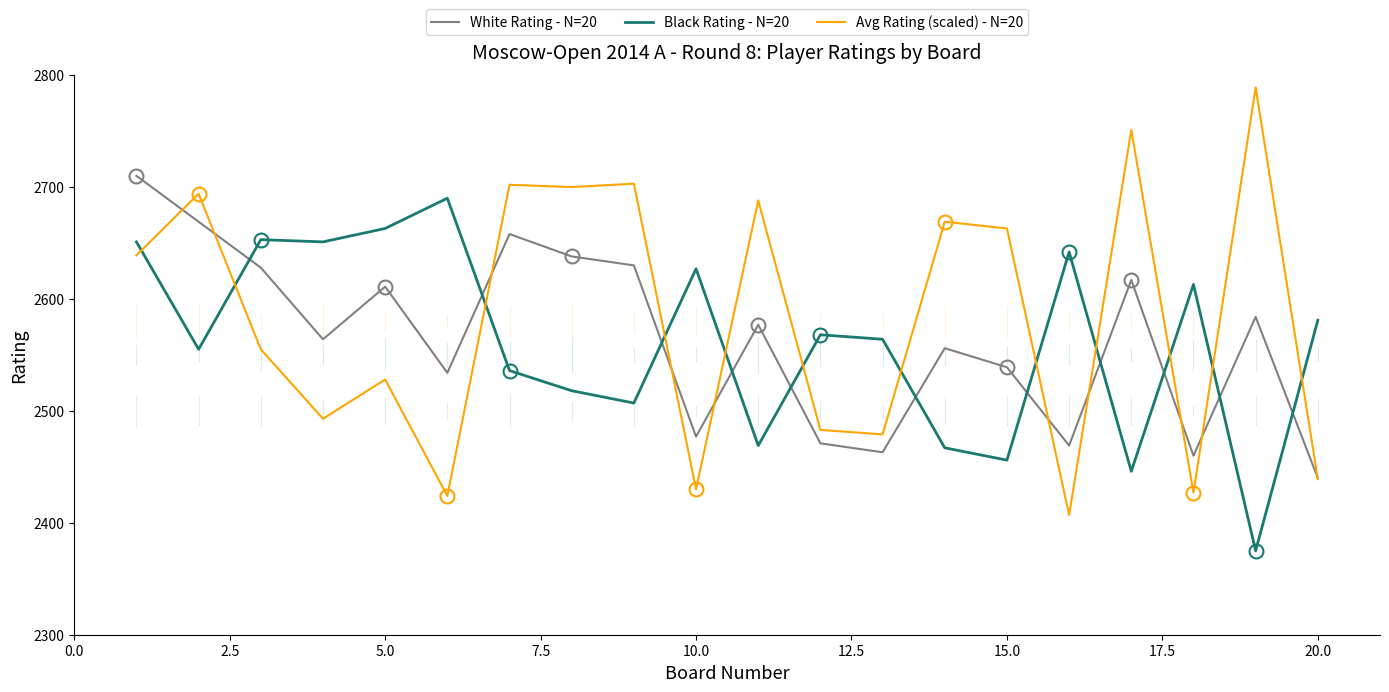

List the series in order of their peak value, highest first.

Avg Rating (scaled) - N=20, White Rating - N=20, Black Rating - N=20